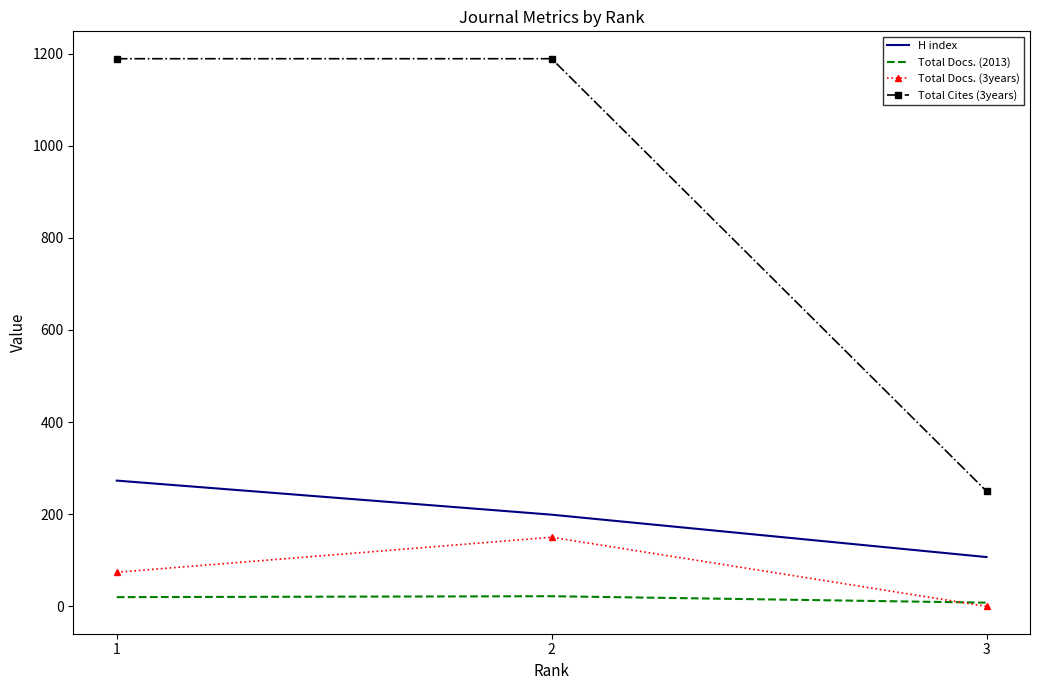

What are all the series names shown in the legend?

H index, Total Docs. (2013), Total Docs. (3years), Total Cites (3years)